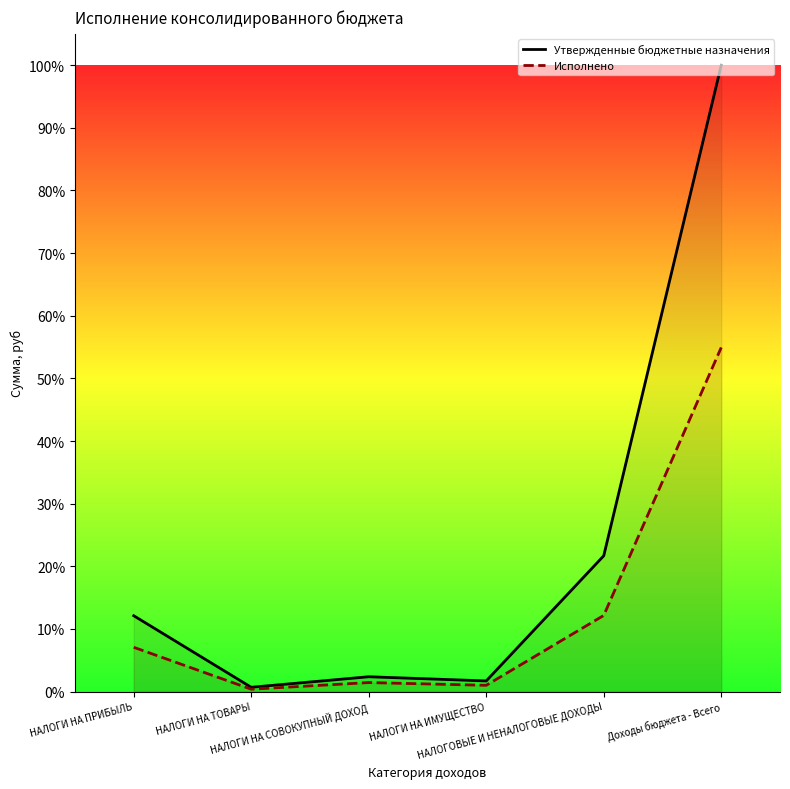

Between НАЛОГОВЫЕ И НЕНАЛОГОВЫЕ ДОХОДЫ and Доходы бюджета - Всего, which series saw the biggest shift?

Утвержденные бюджетные назначения